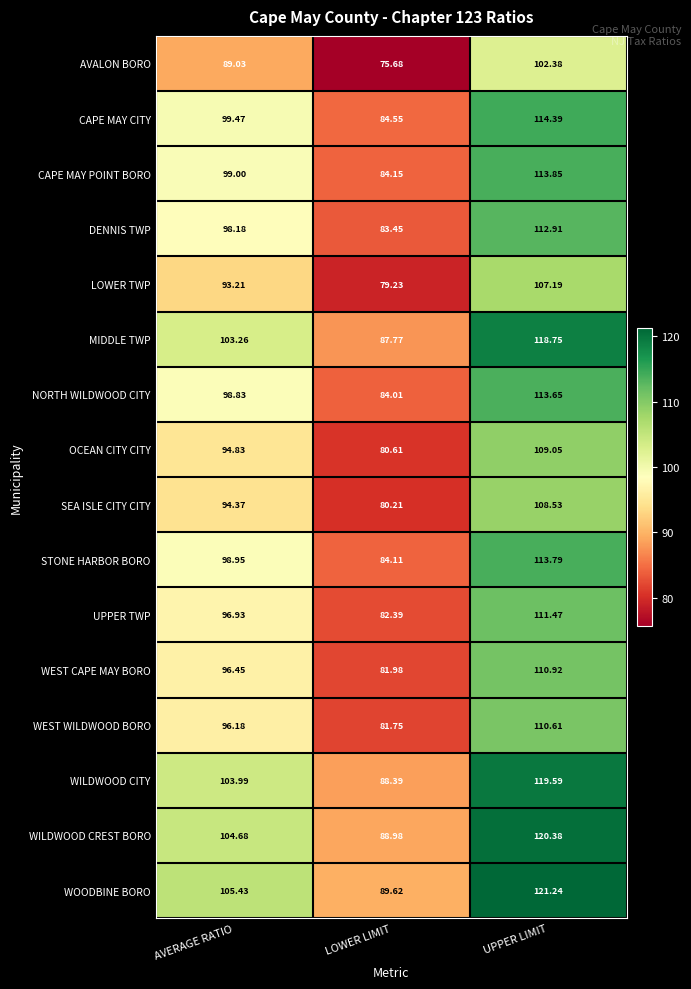

List the series in order of their peak value, highest first.

WOODBINE BORO, WILDWOOD CREST BORO, WILDWOOD CITY, MIDDLE TWP, CAPE MAY CITY, CAPE MAY POINT BORO, STONE HARBOR BORO, NORTH WILDWOOD CITY, DENNIS TWP, UPPER TWP, WEST CAPE MAY BORO, WEST WILDWOOD BORO, OCEAN CITY CITY, SEA ISLE CITY CITY, LOWER TWP, AVALON BORO